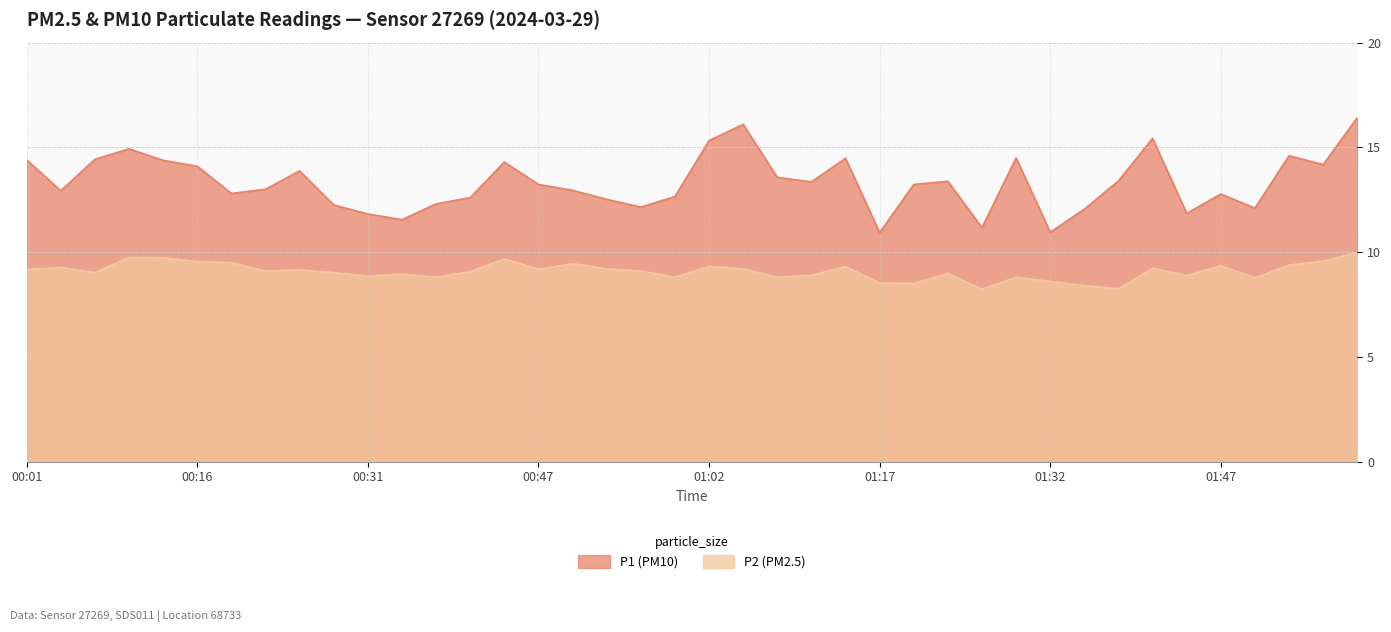

List the series in order of their peak value, highest first.

P1 (PM10), P2 (PM2.5)